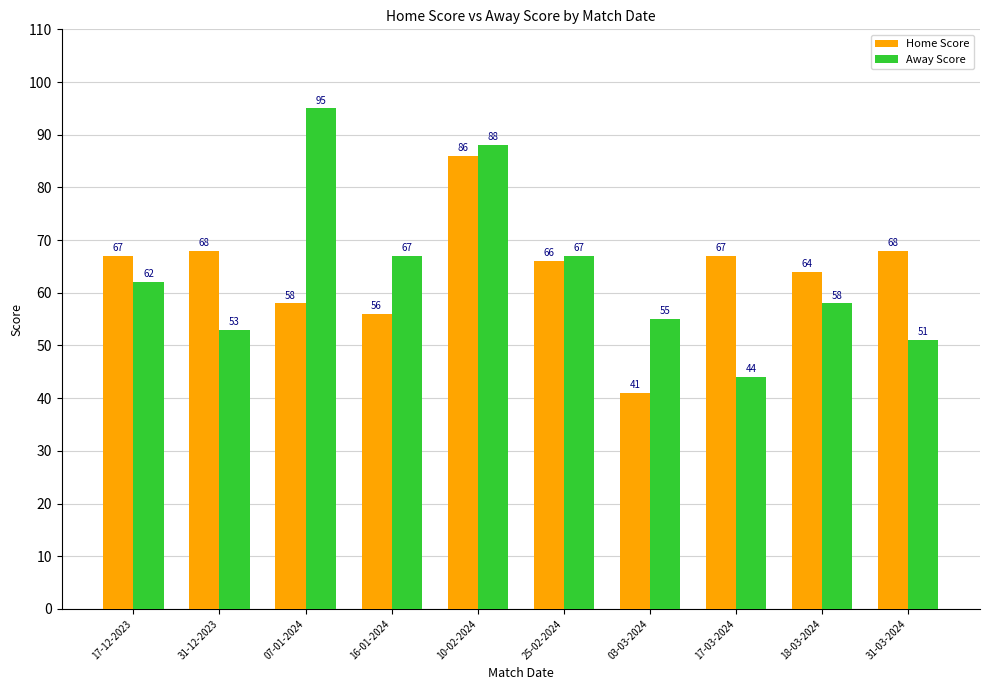

What is the smallest value displayed?

41